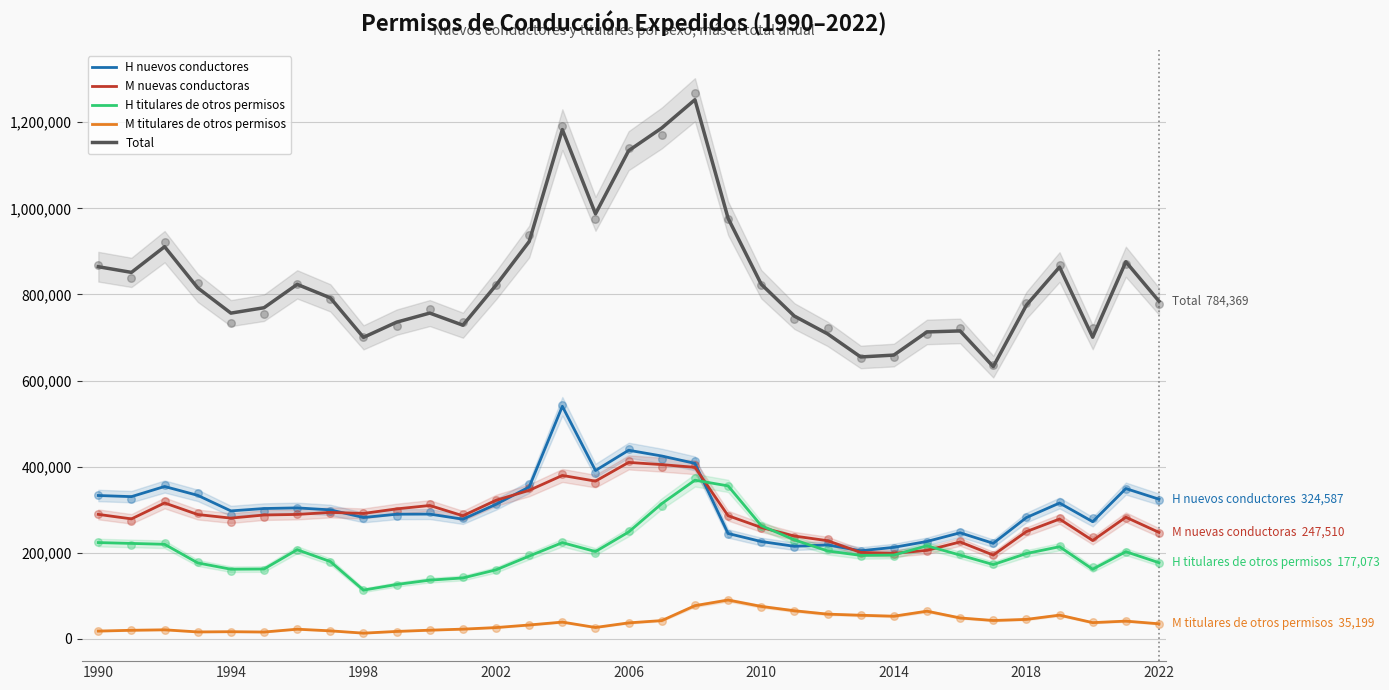

Is the value of H nuevos conductores at 2022 greater than the value of H titulares de otros permisos at 2018?

Yes